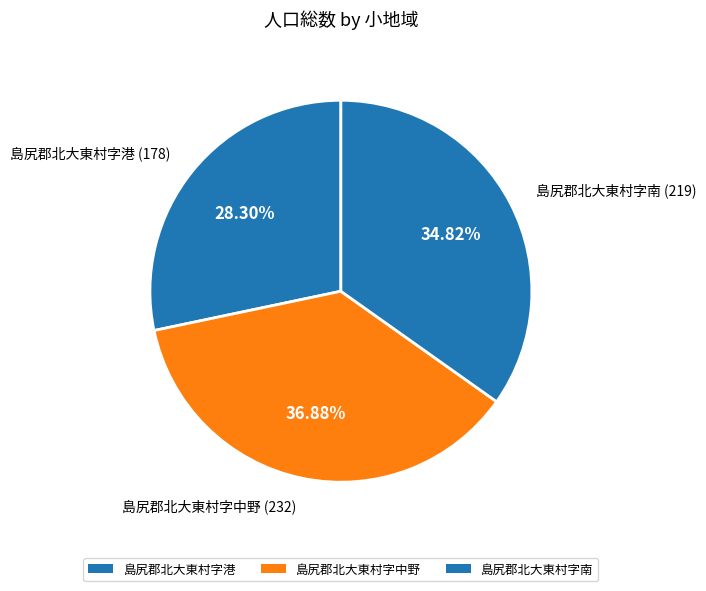

What is the ratio of the value at 島尻郡北大東村字港 to the value at 島尻郡北大東村字中野?

0.8